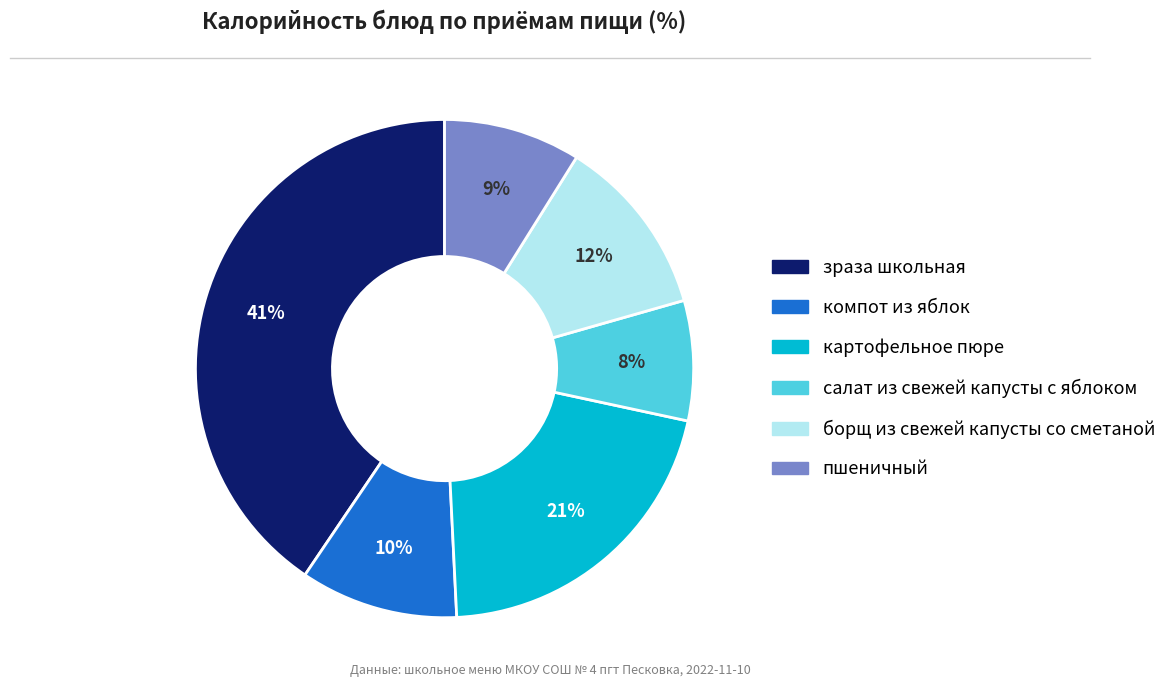

What percentage is the зраза школьная slice, to the nearest percent?

41%